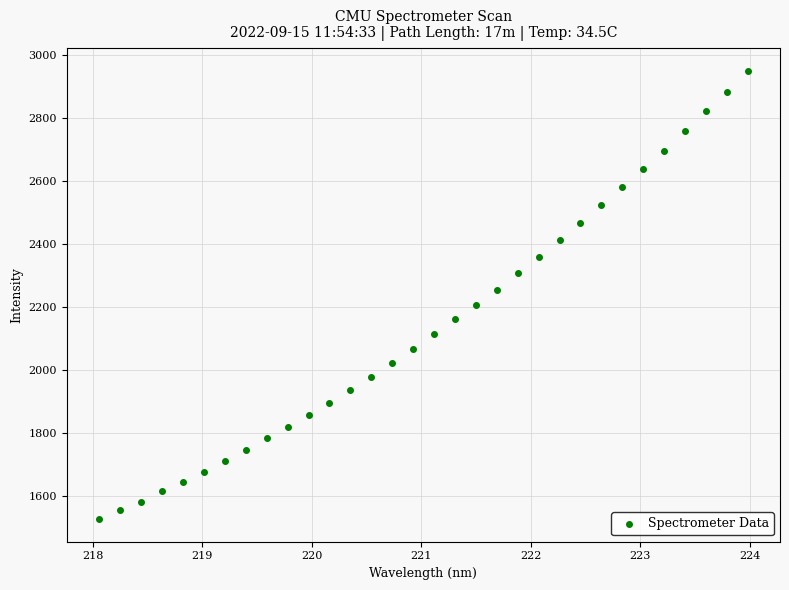

What is the range of X values (max minus min)?

5.9